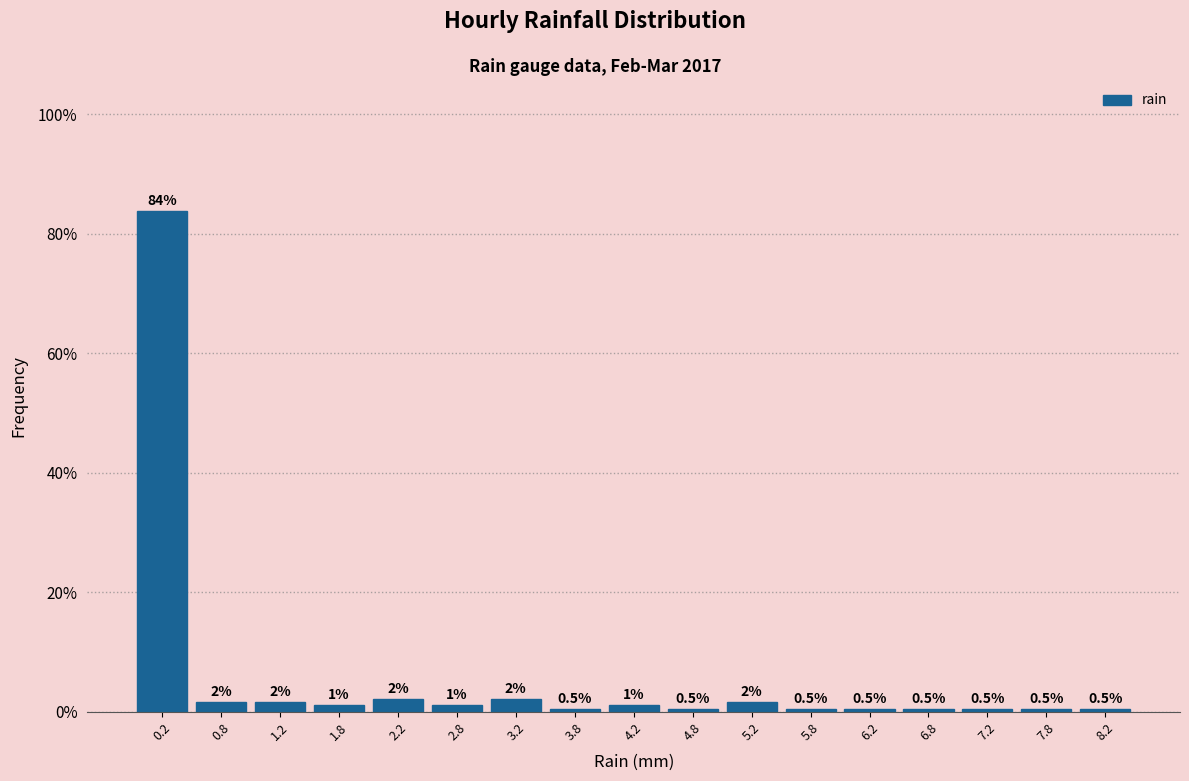

Over which range of the x-axis is the bar tallest?

0.0 to 0.5